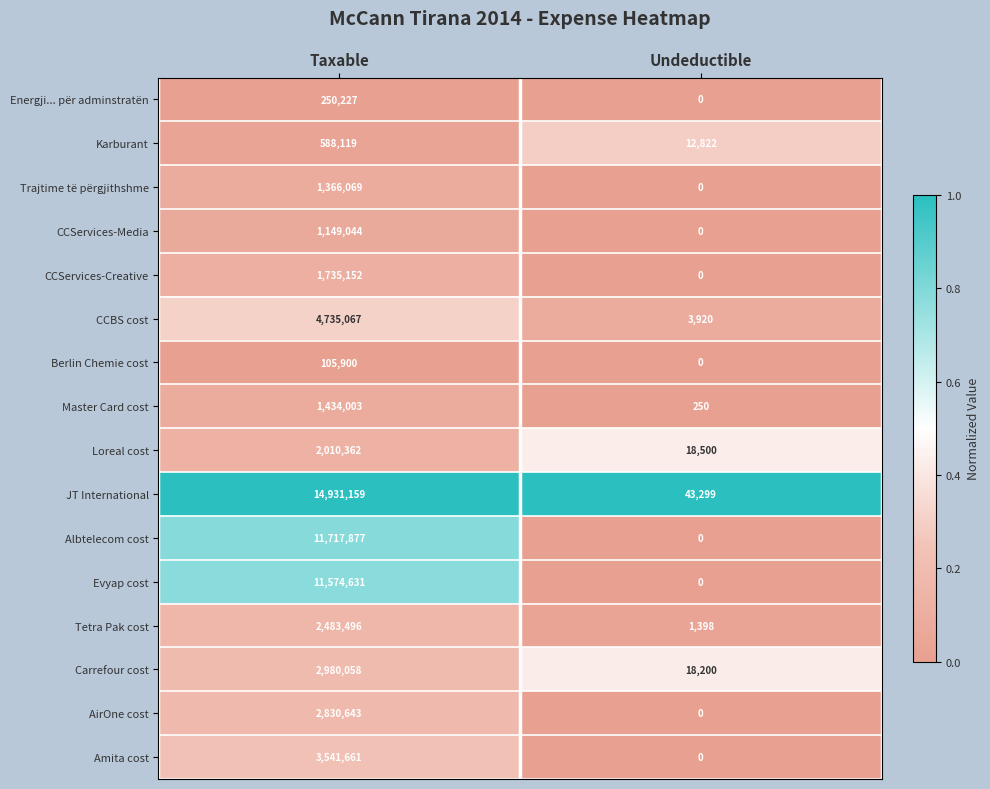

List the labels in order of AirOne cost value, smallest first.

Undeductible, Taxable